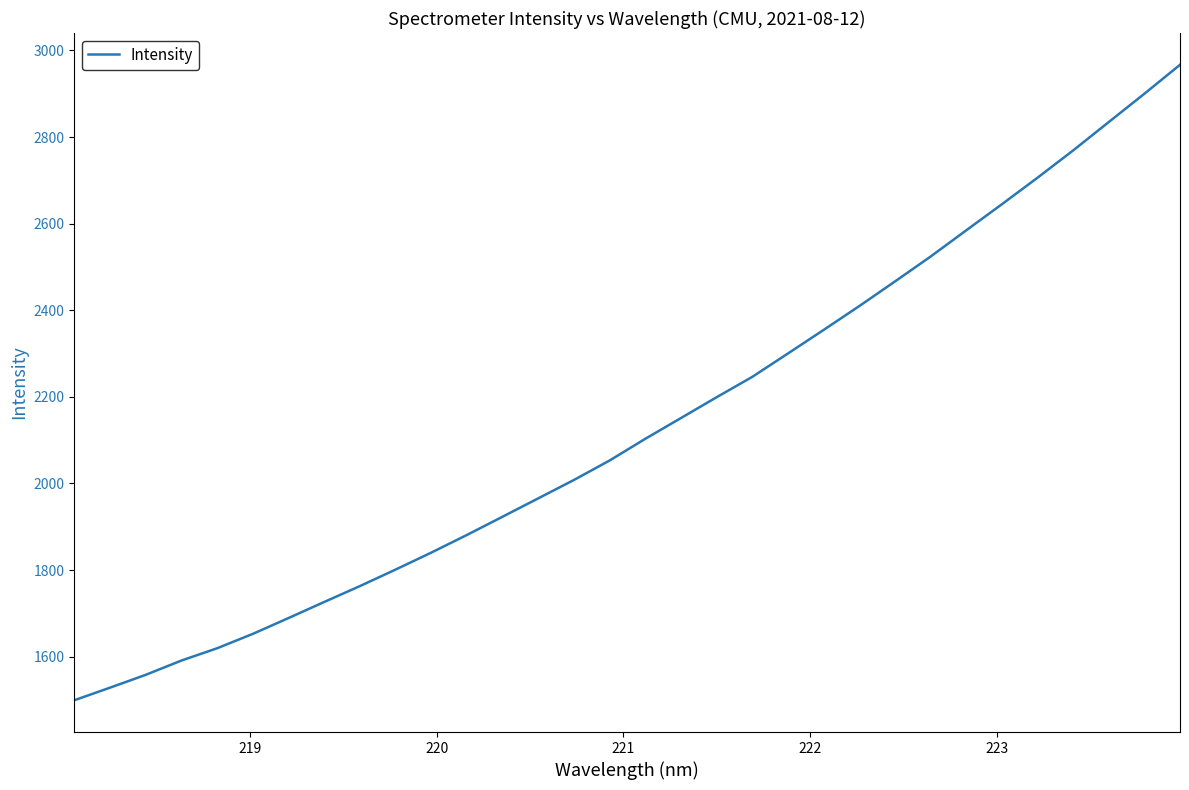

What is the greatest value displayed?

2966.9